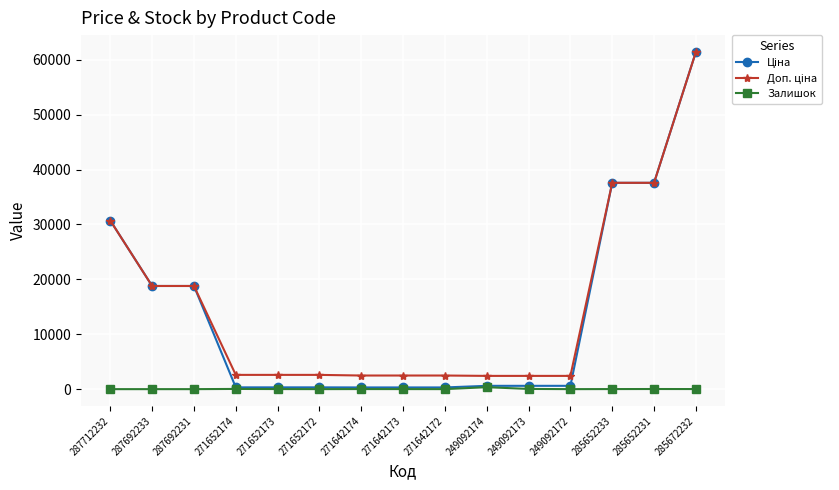

True or false: Залишок has a value of 37.0 at 271652174.

True